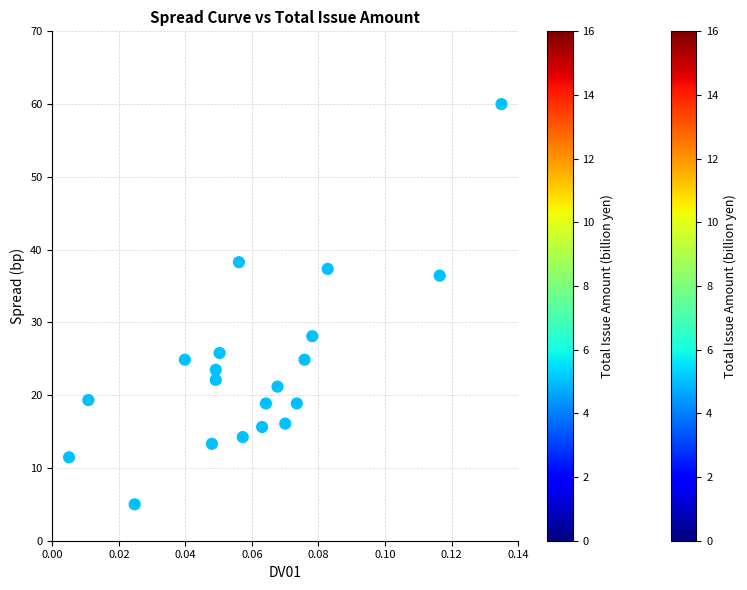

What is the range of Y values (max minus min)?

55.0